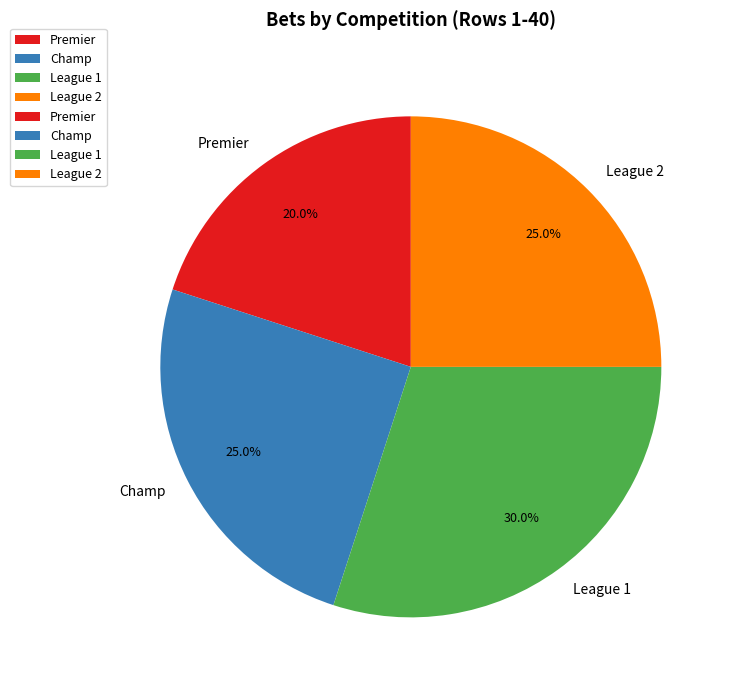

Count the number of slices in the pie.

4